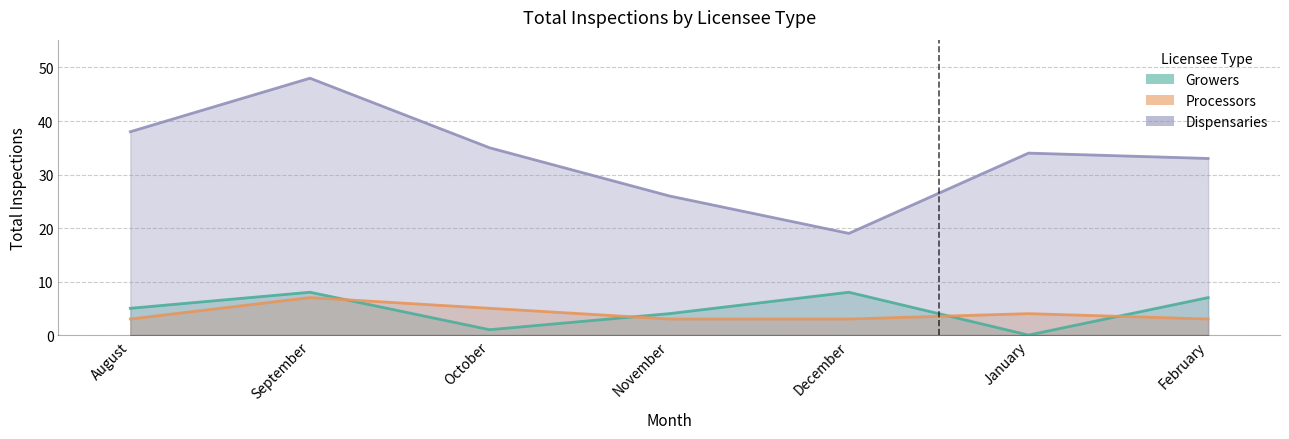

What is the sum of all Dispensaries values?

233